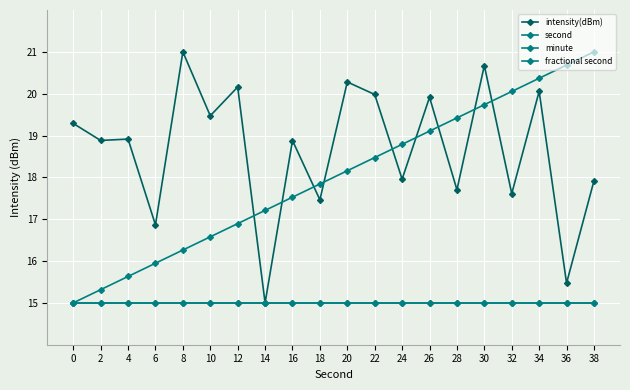

Is this an area chart (filled region under the line)?

No